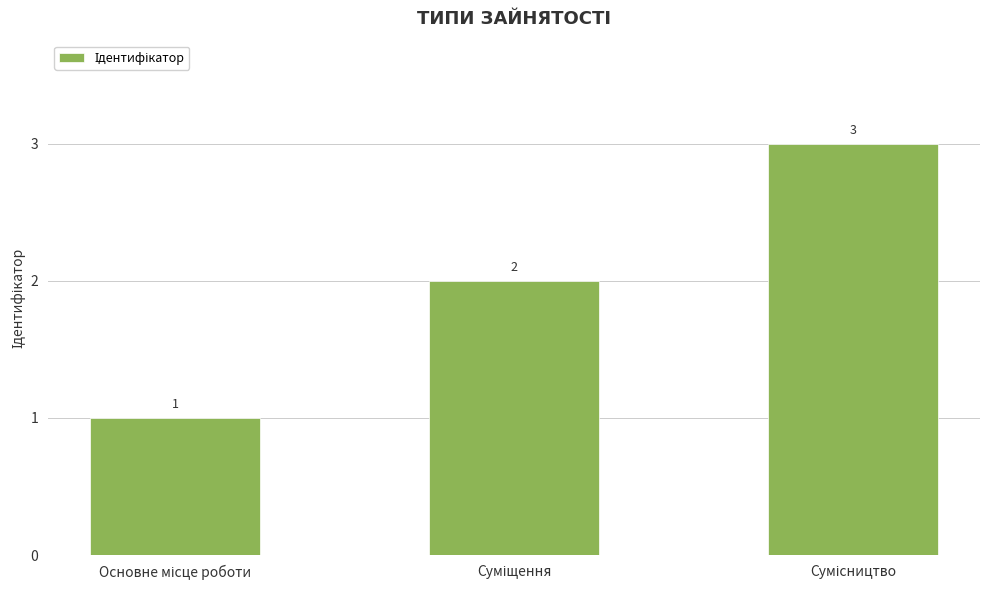

What is the maximum value shown in the chart?

3